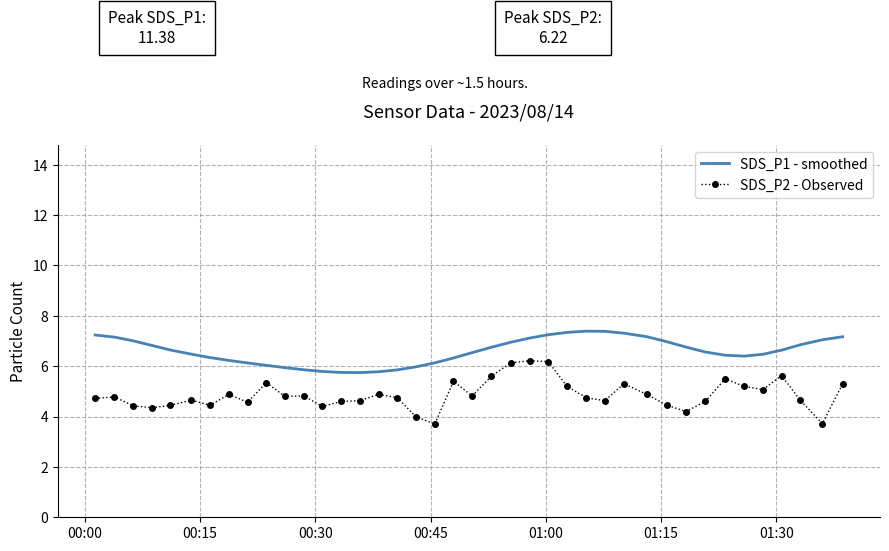

List the series in order of their peak value, lowest first.

SDS_P2 - Observed, SDS_P1 - smoothed